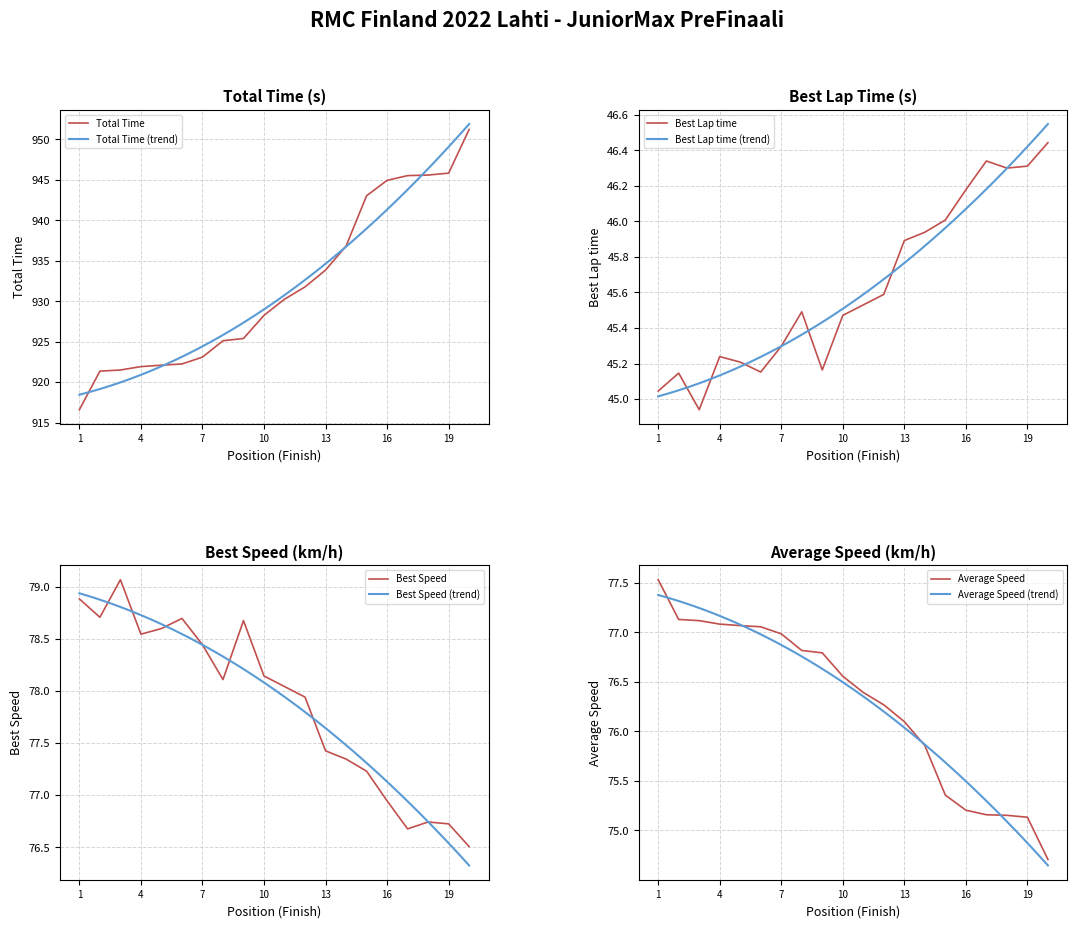

What are all the series names shown in the legend?

Total Time, Best Lap time, Best Speed, Average Speed